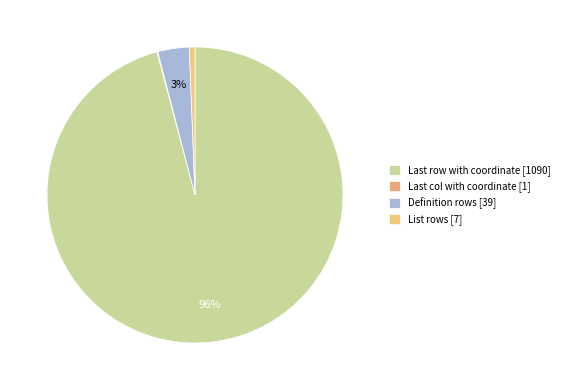

To the nearest percent, what is the difference between the List rows and Definition rows slice percentages?

3%